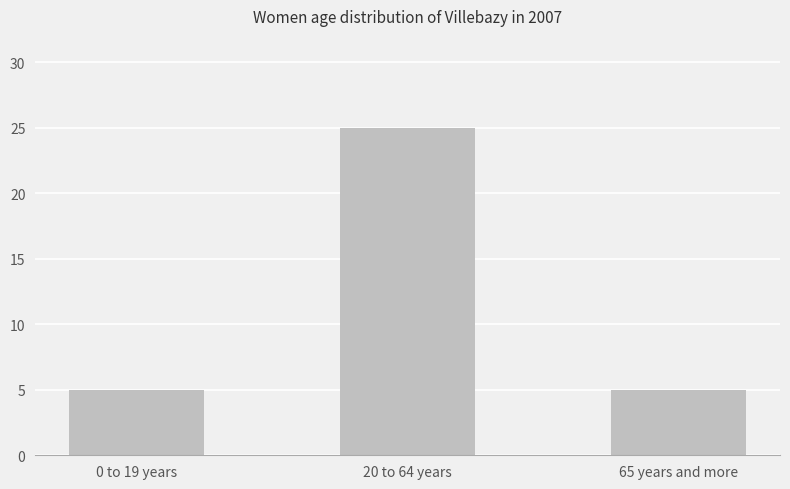

True or false: the data shows 8 at 65 years and more.

False